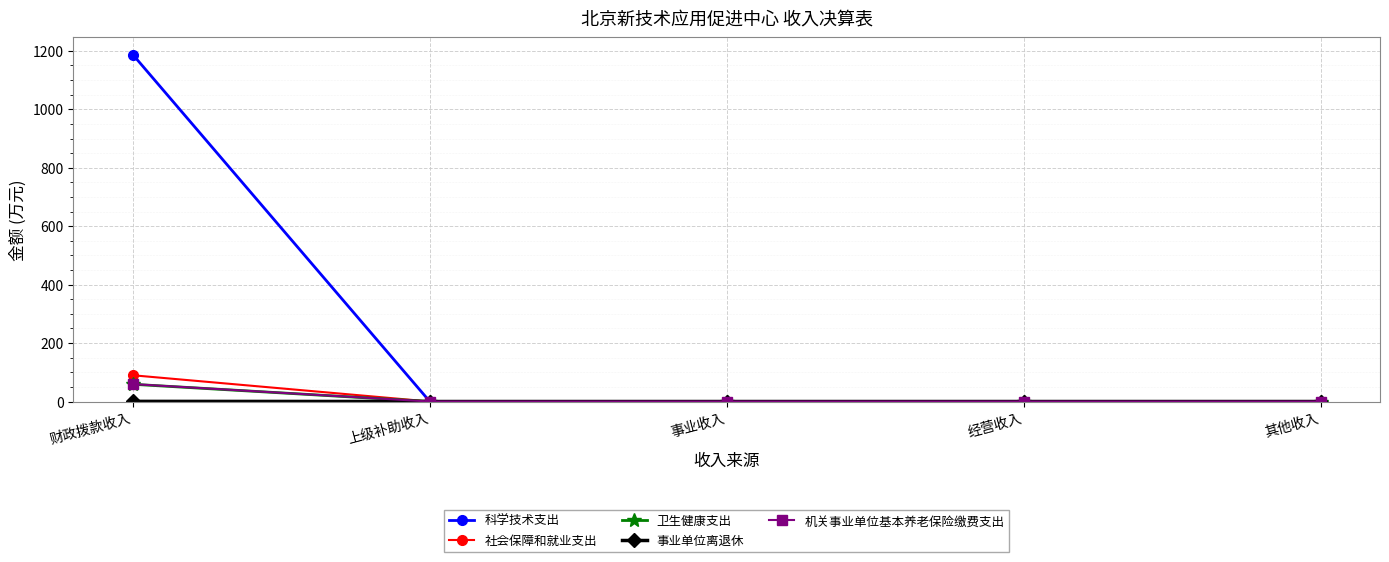

Which category has the highest value in the 科学技术支出 series?

财政拨款收入